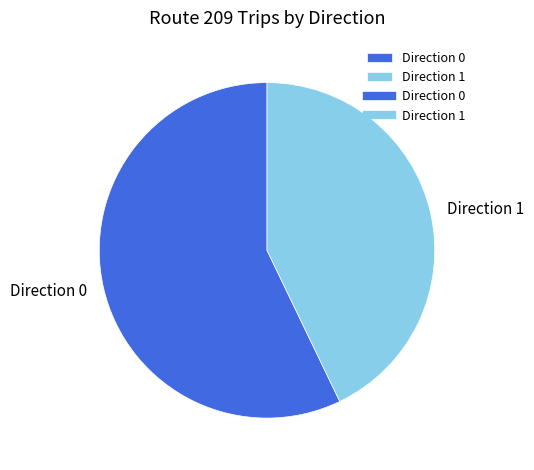

Which category accounts for the majority?

Direction 0